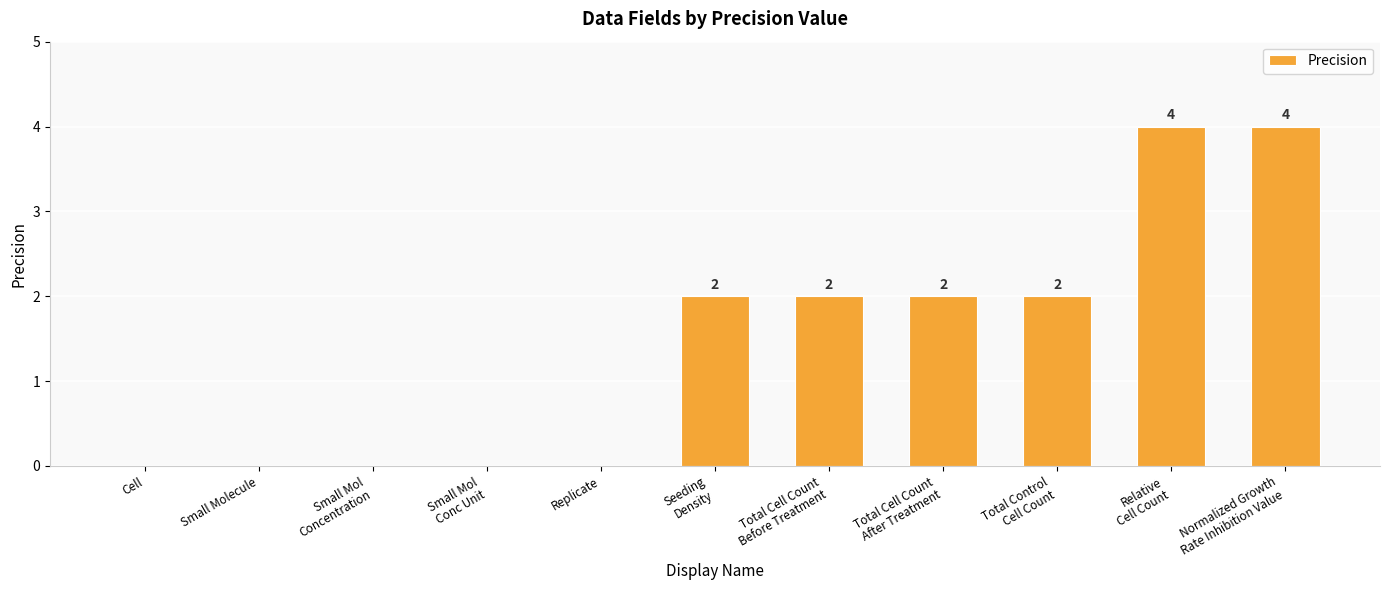

How many values are between 0 and 2?

9